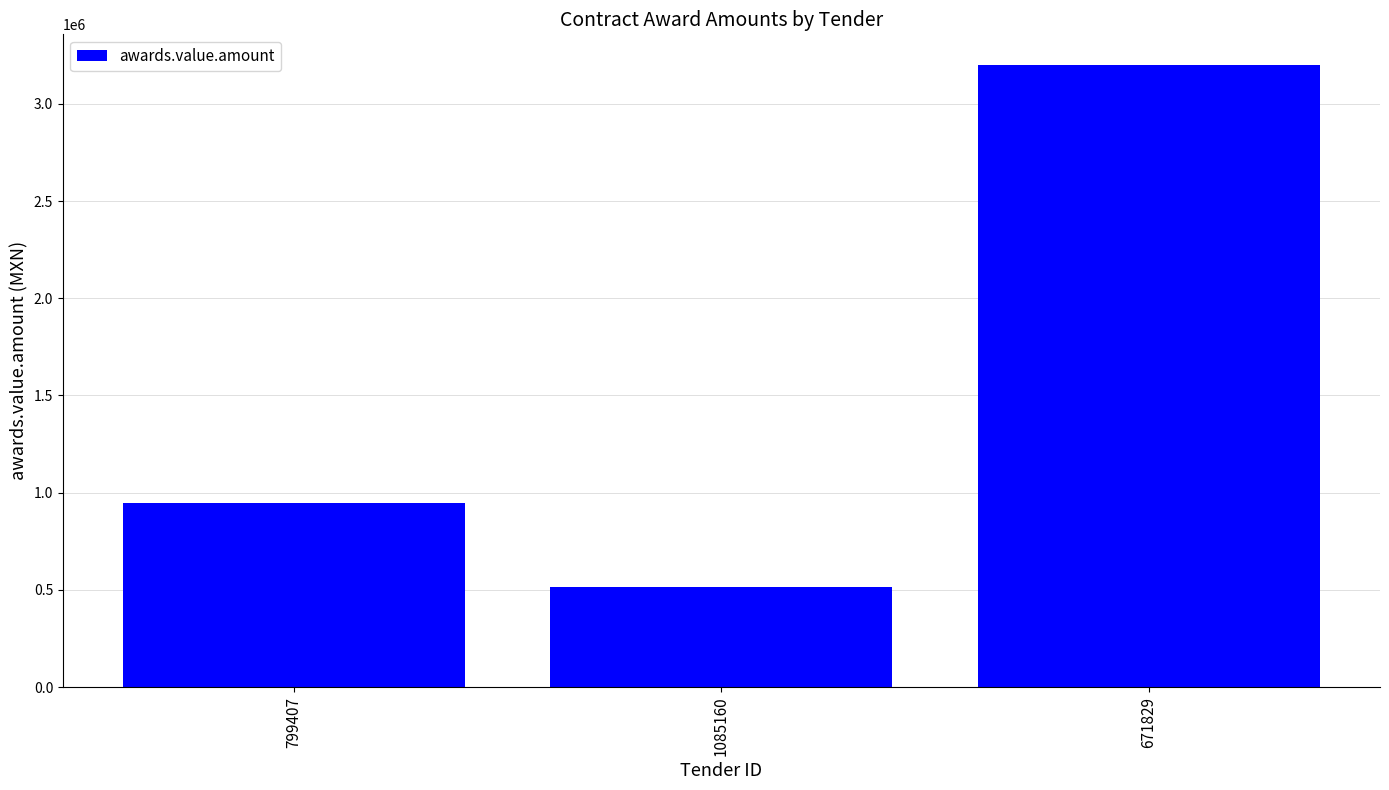

What is the smallest value displayed?

515510.7